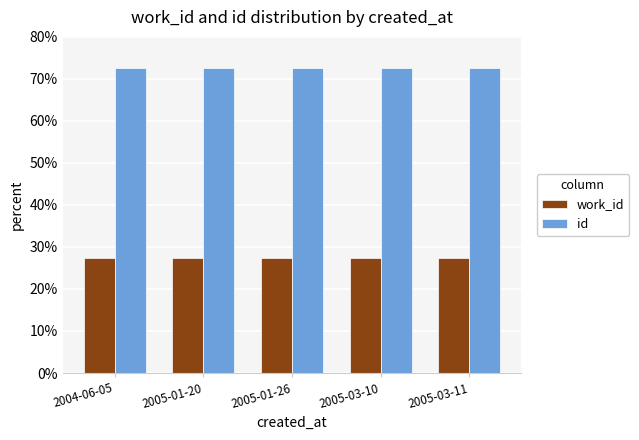

The id series shows 34.5 at 2005-03-11. True or false?

False